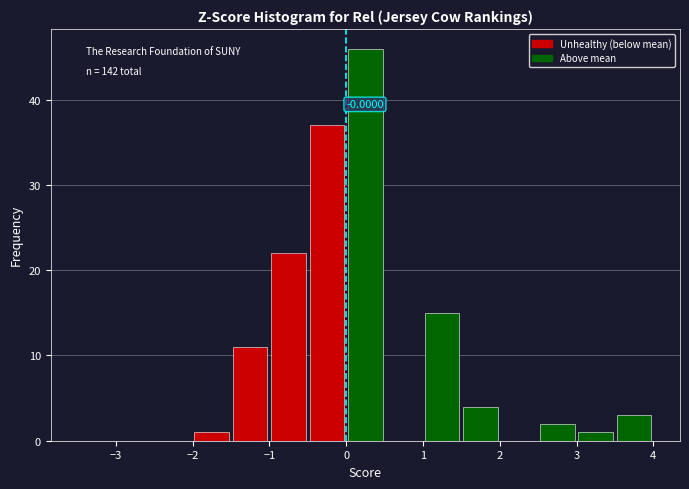

Which range on the x-axis has the tallest bar?

0.0 to 0.5